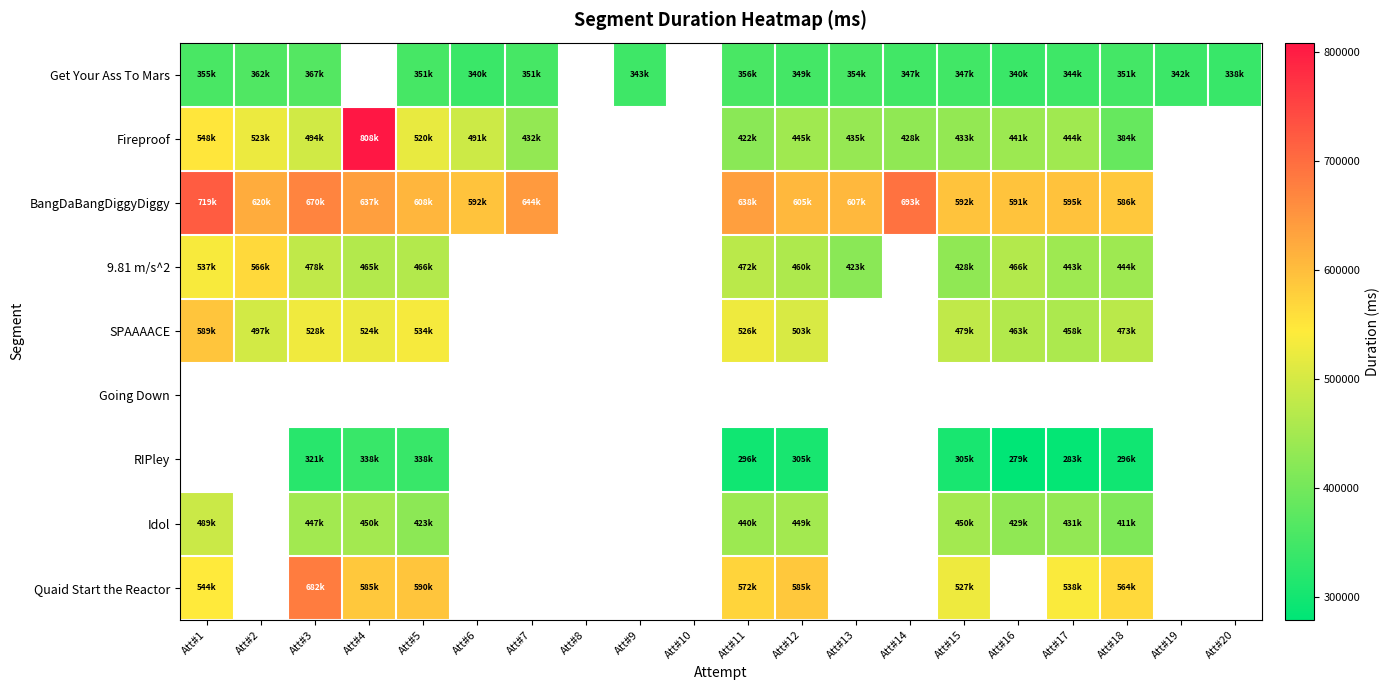

Which series changed the most between Att#5 and Att#14?

Fireproof